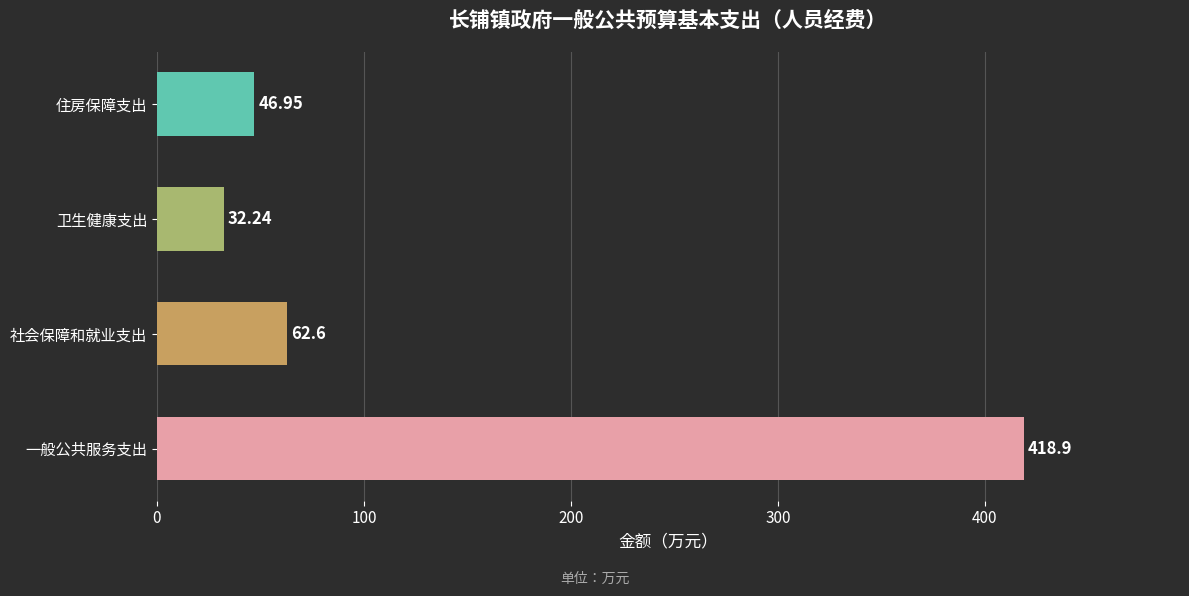

At which label is the value closest to 225?

社会保障和就业支出